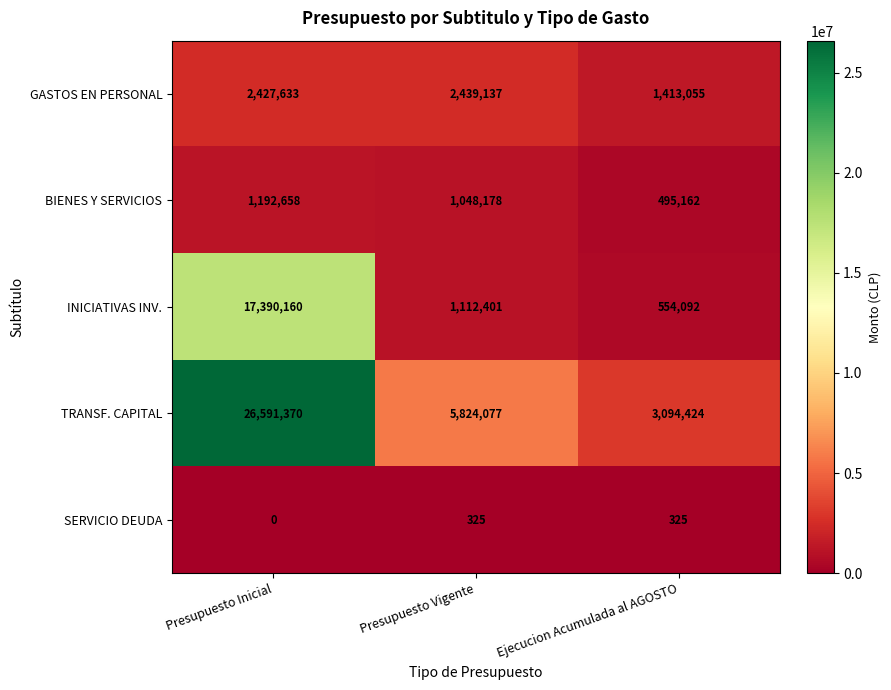

True or false: SERVICIO DEUDA has a value of 325 at Presupuesto Vigente.

True